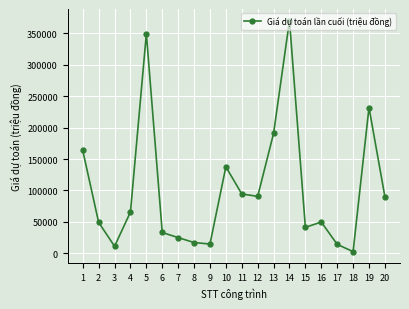

True or false: the data shows 90481 at 12.

True